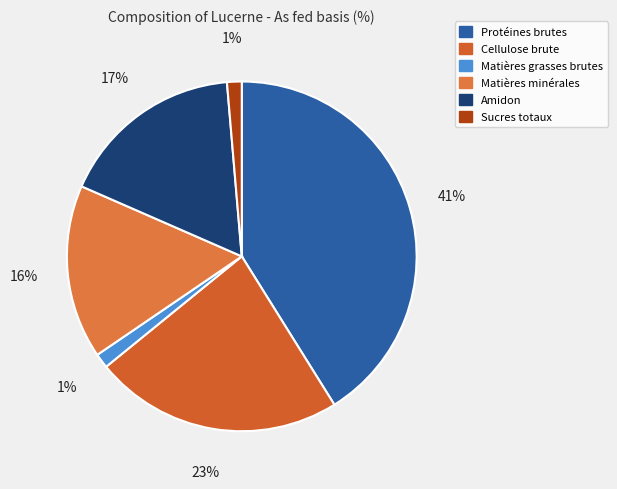

What portion of the pie excludes Matières grasses brutes?

98.6%